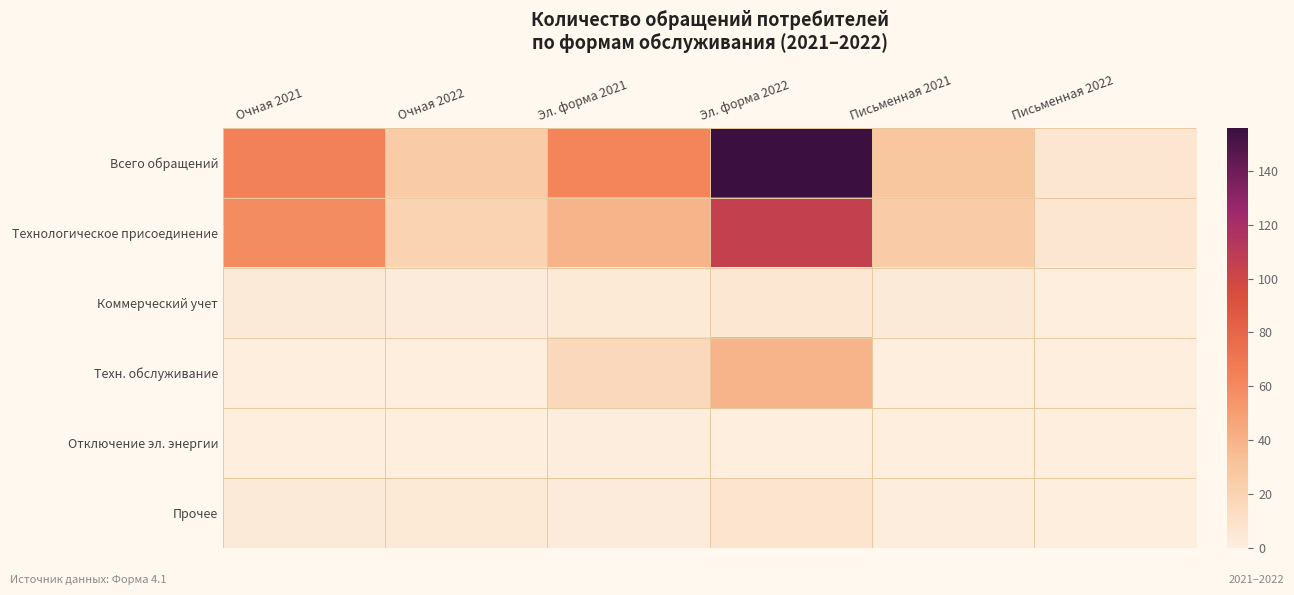

At how many categories does at least one series exceed 113?

1